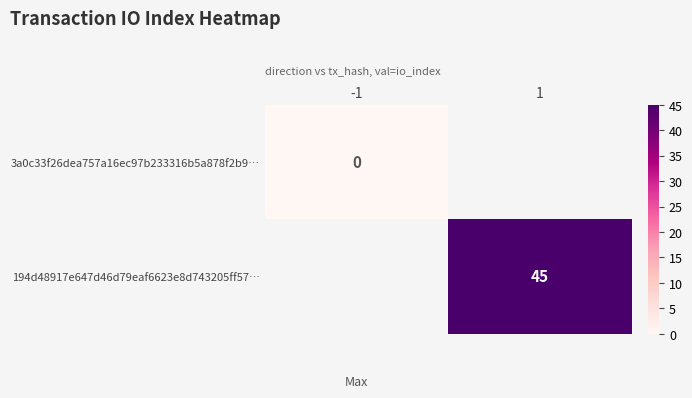

Rank the categories by 3a0c33f26dea757a16ec97b233316b5a878f2b9… value from lowest to highest.

-1, 1